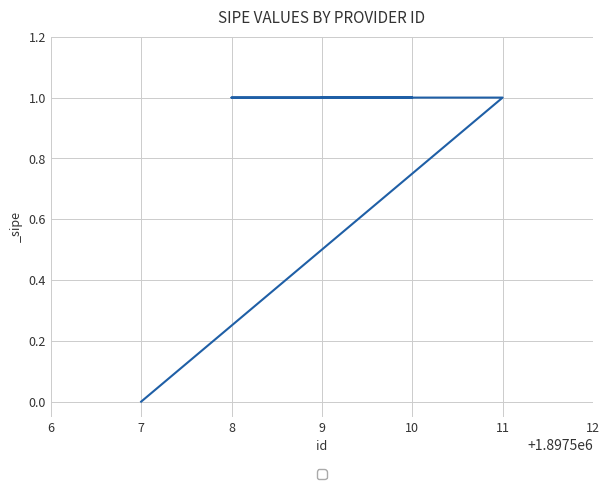

What is the sum of the values at 7 and 9?

1